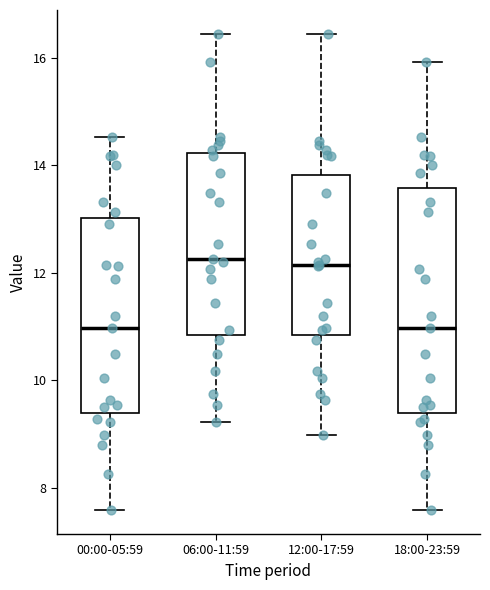

Where is the upper edge of the box for 06:00-11:59 on the y-axis? The values are not printed on the chart, so give them approximately, as read against the axis.

14.2